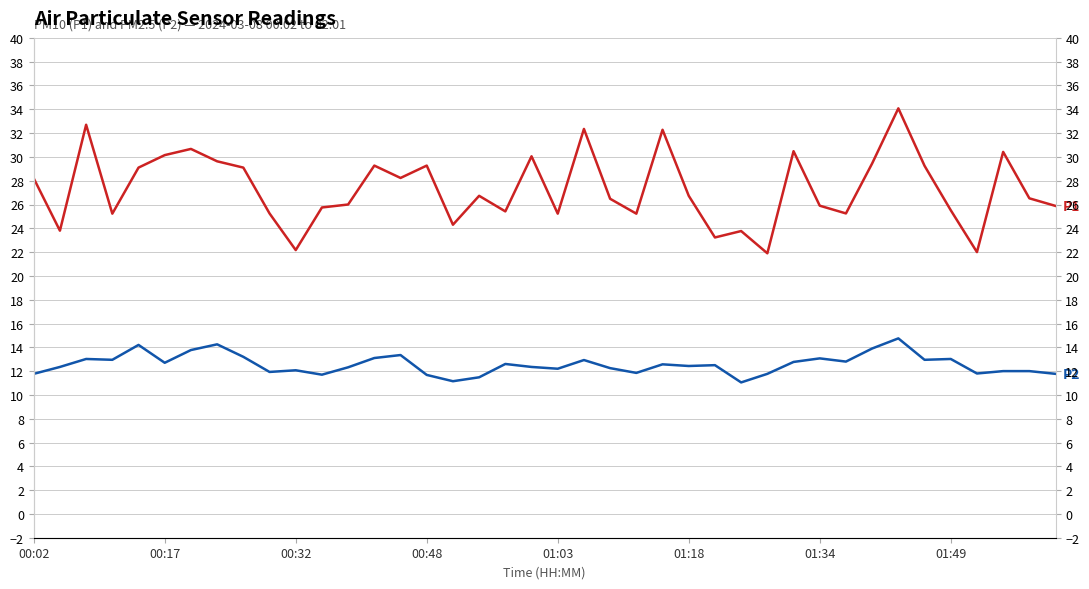

True or false: P2 and P1 cross at least once.

False